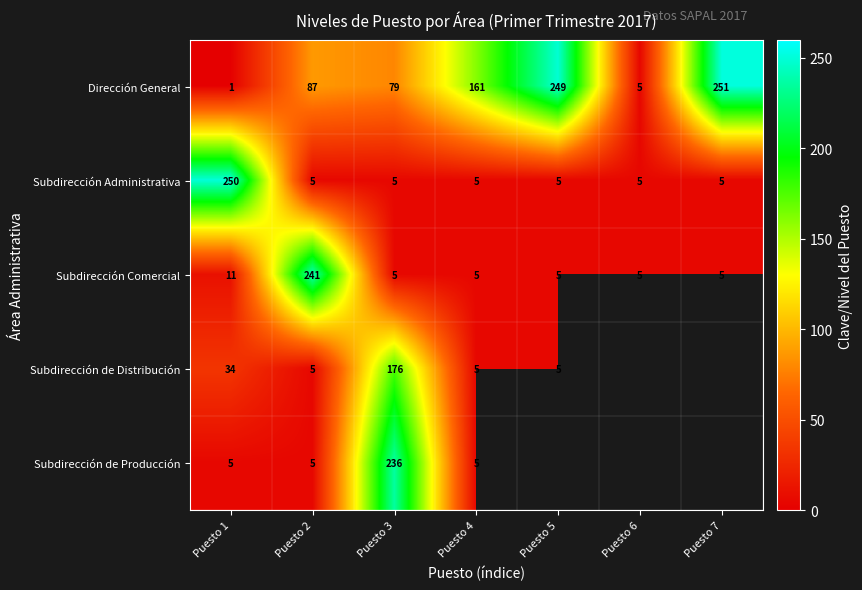

True or false: Dirección General has a value of 114.2 at Puesto 3.

False